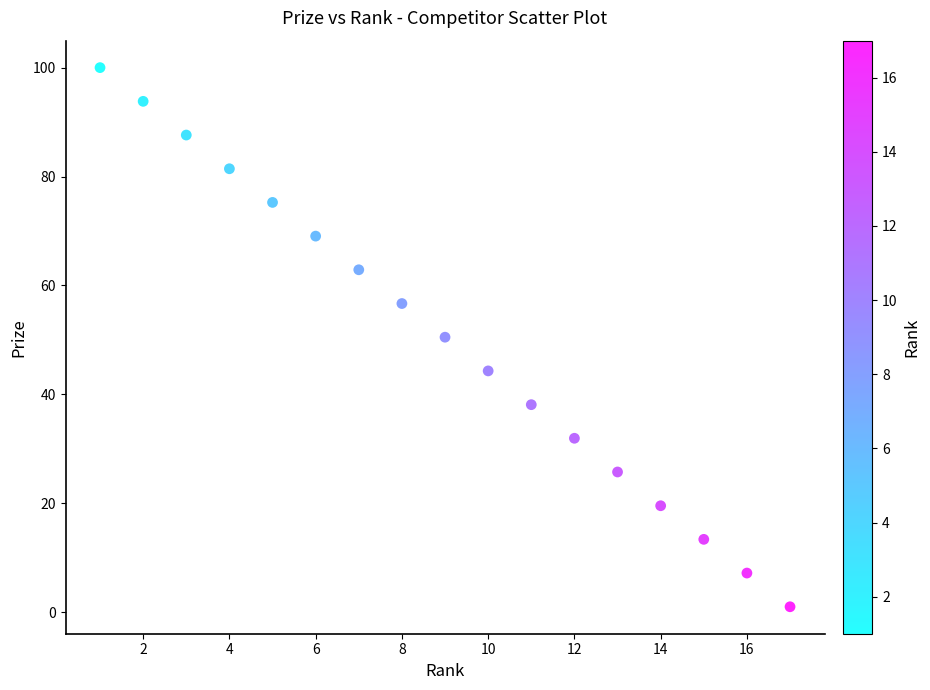

What is the range of Y values (max minus min)?

99.0